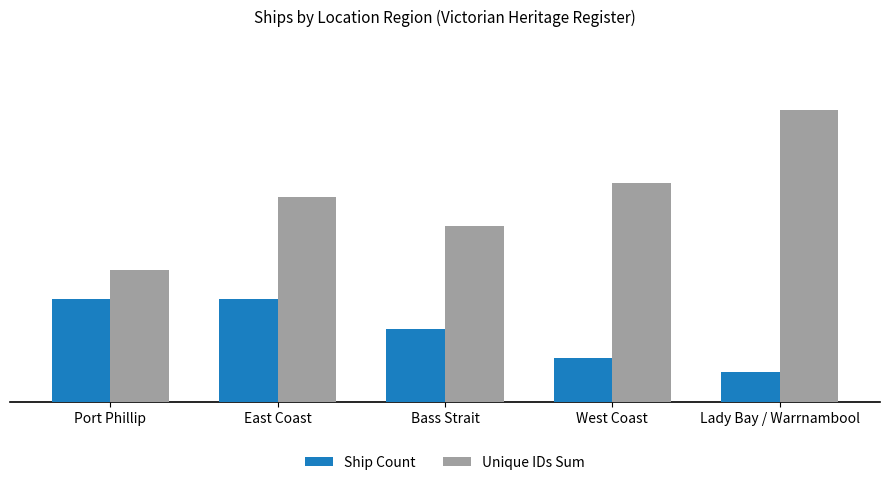

What is the value of the Ship Count bar at the 1st from the left?

7